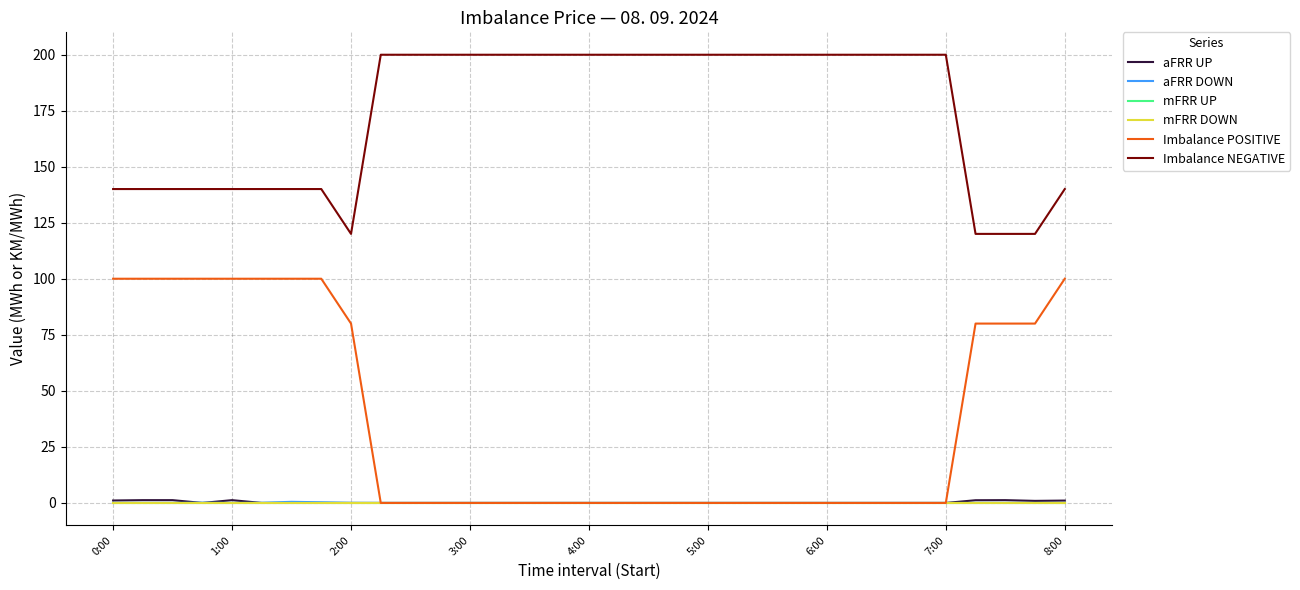

Is this an area chart (filled region under the line)?

No